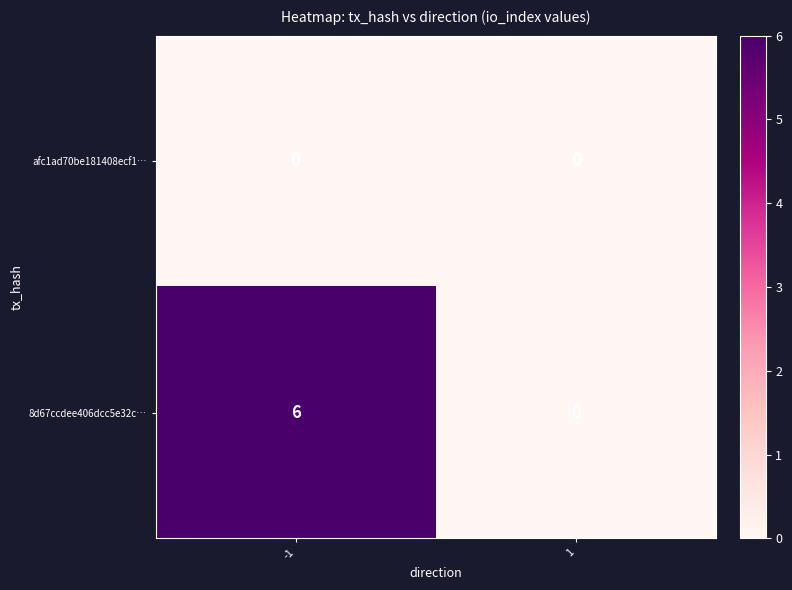

What is the highest value of the 8d67ccdee406dcc5e32c… series?

6